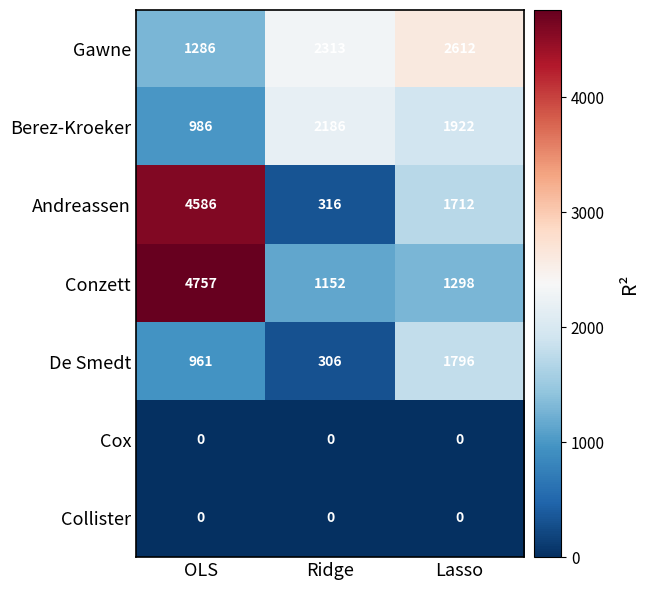

At which category is the sum across all series the highest?

OLS